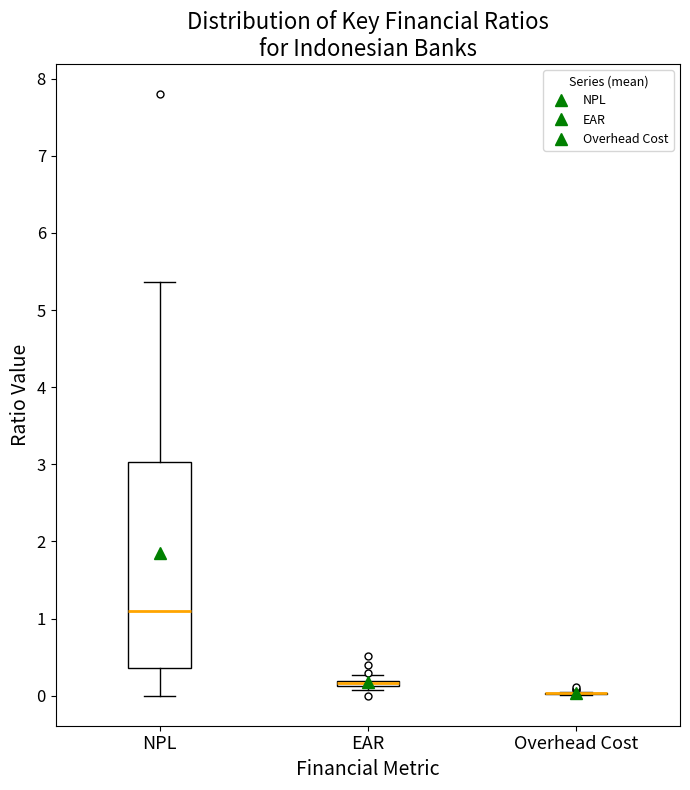

Which box is the tallest, from its lower edge to its upper edge?

NPL